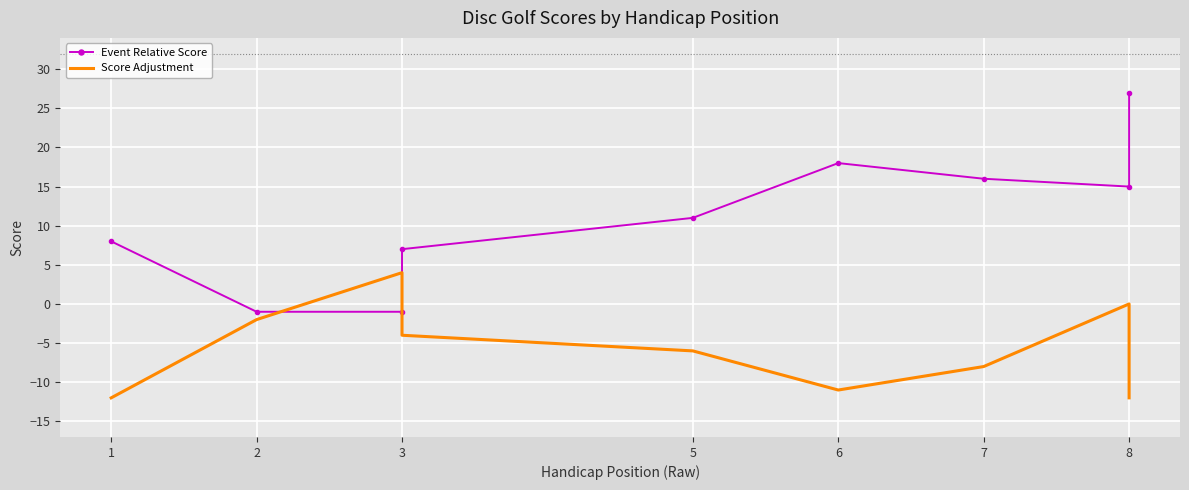

What is the difference between the maximum and minimum values in the Score Adjustment series?

16